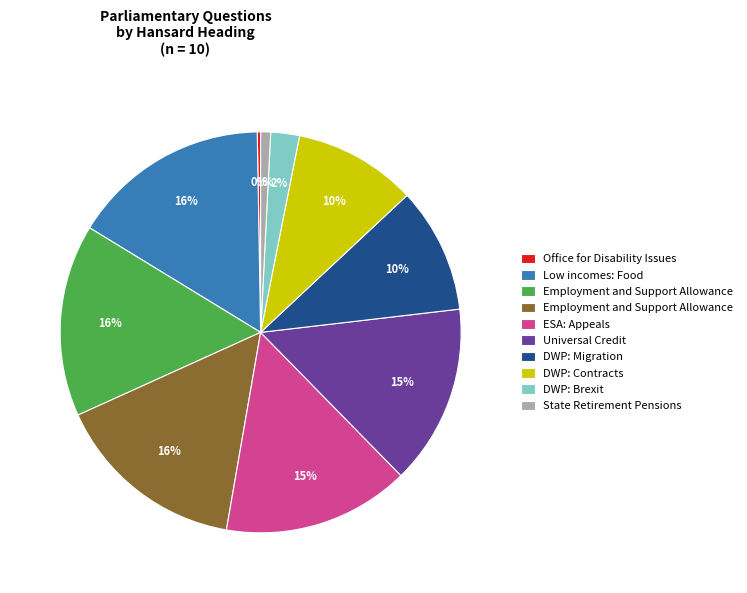

Does any single category account for the majority?

No